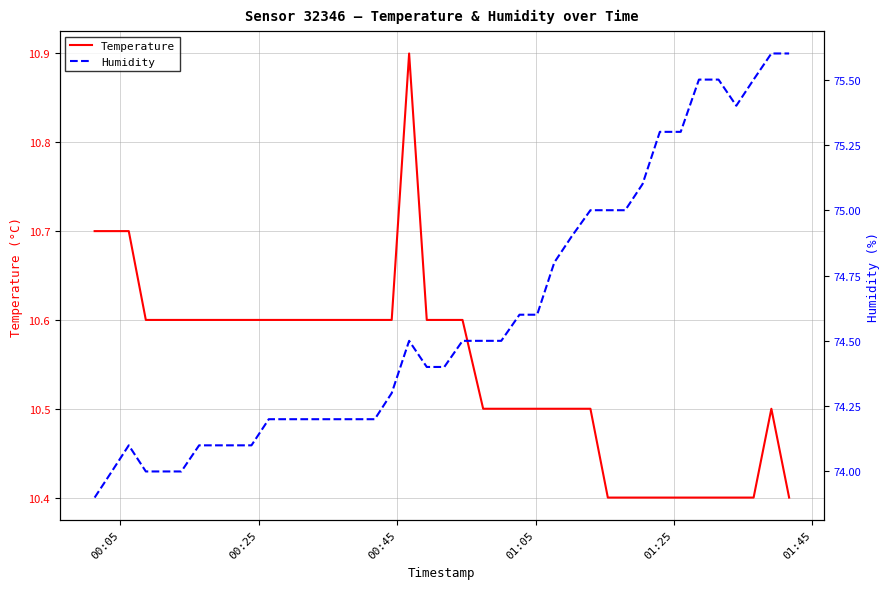

Which series has the widest spread of values?

Humidity